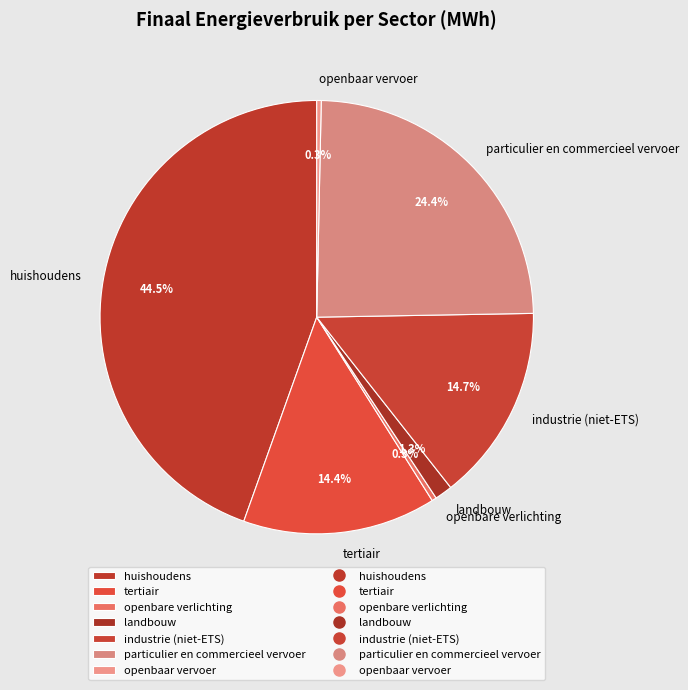

To the nearest percent, what is the combined percentage of openbaar vervoer and huishoudens?

45%